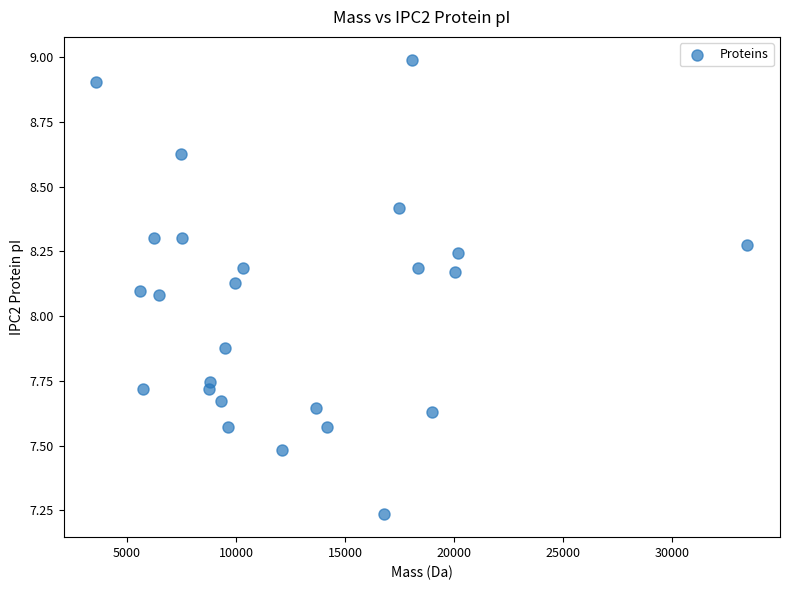

What is the range of X values (max minus min)?

29864.6